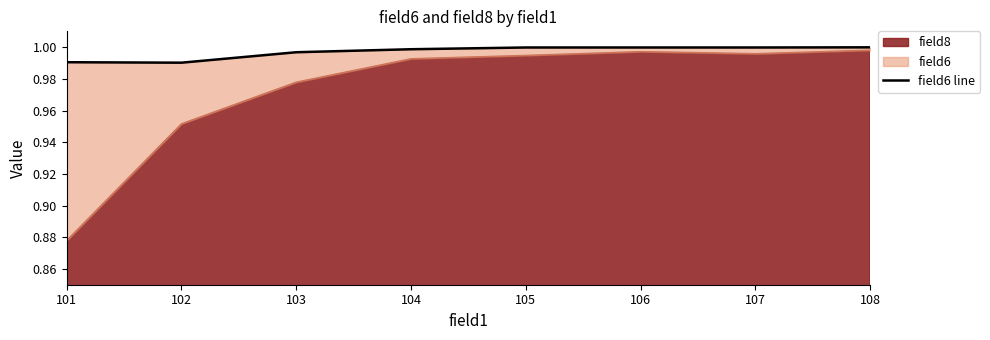

Where is the first local minimum?

102